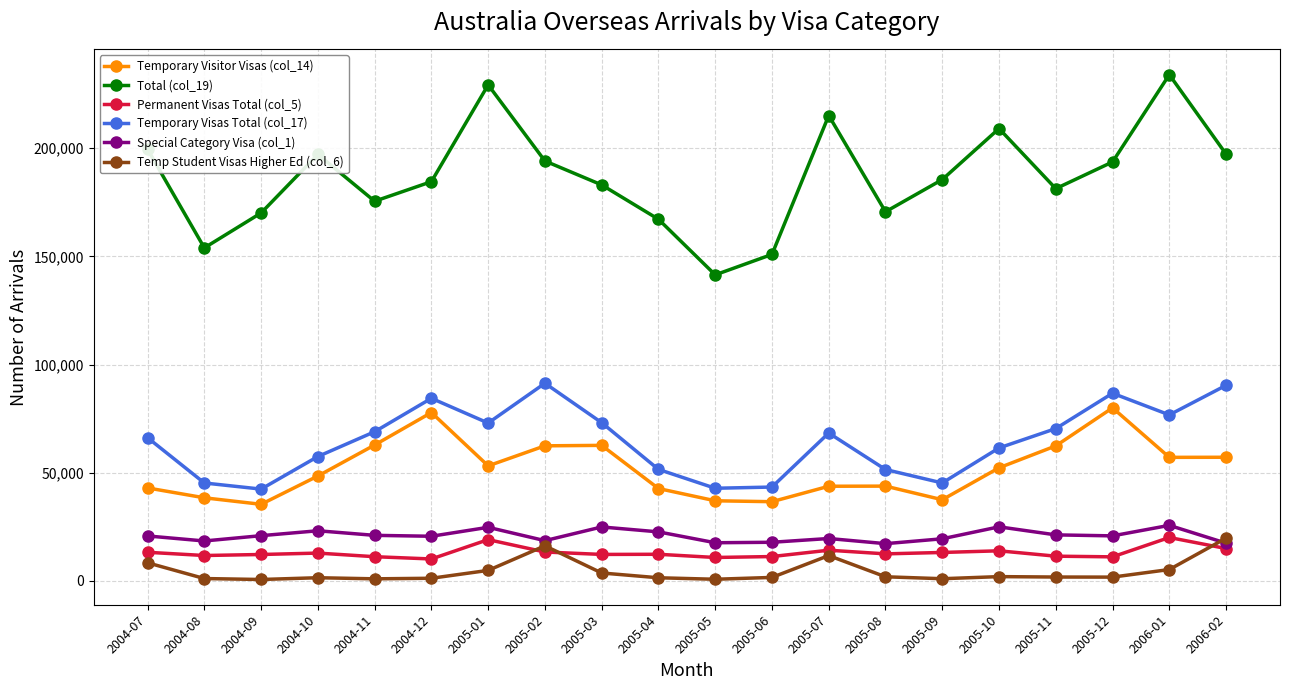

What is the average value of the Permanent Visas Total (col_5) series?

13090